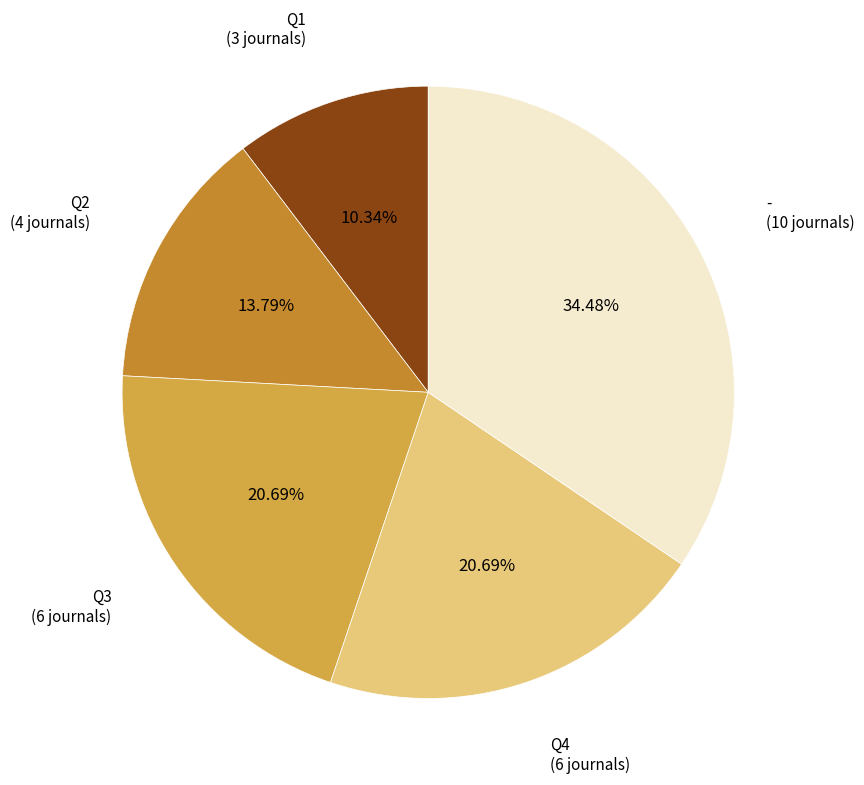

Which slice is the smallest?

Q1